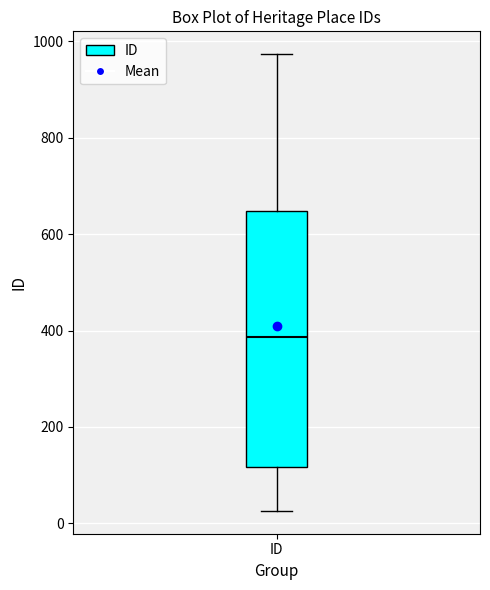

Read this box plot against the y-axis: the position of the median line, the range covered by the box, and the ends of both whiskers. The values are not printed on the chart, so give them approximately, as read against the axis.

median 380, box 120 to 640, whiskers 20 to 980